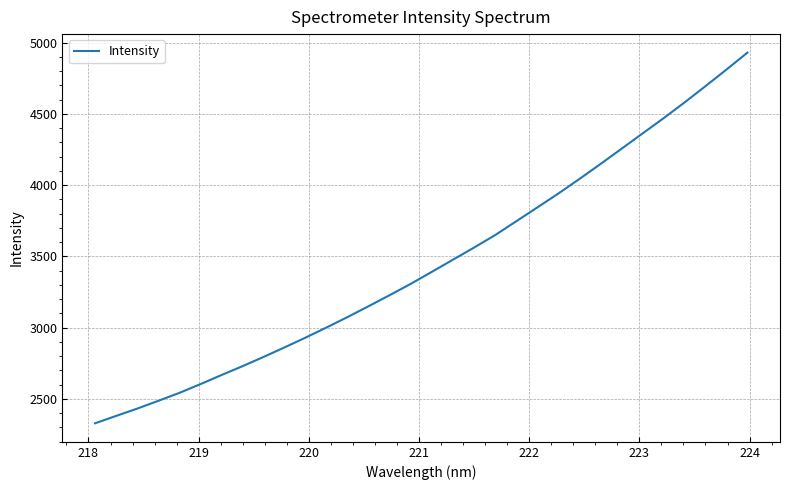

What is the minimum value shown in the chart?

2329.0